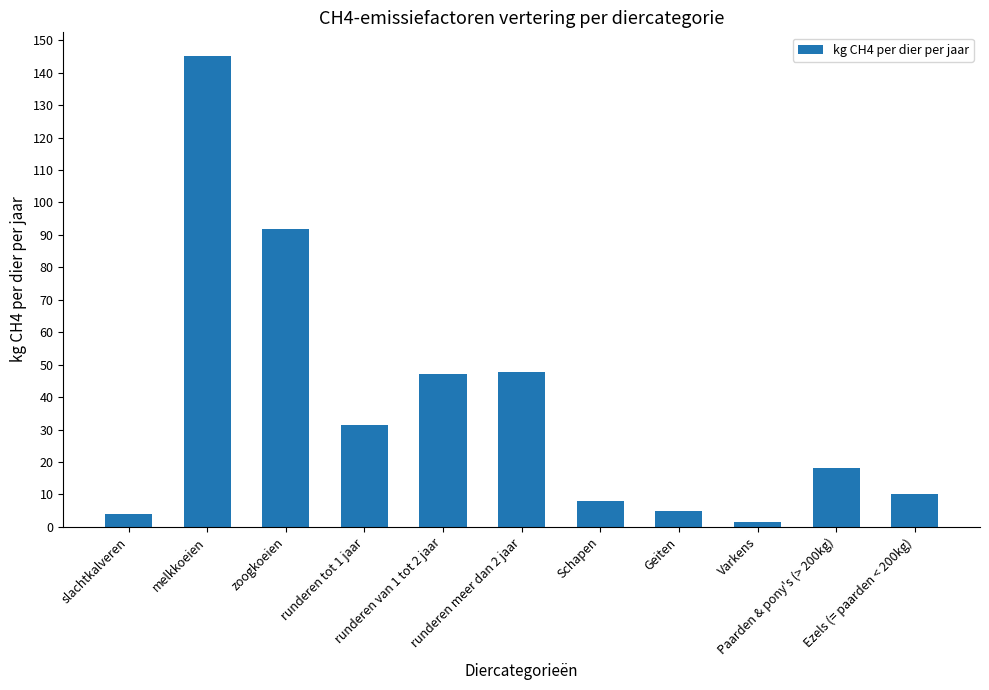

What is the difference between the maximum and second lowest values?

141.2